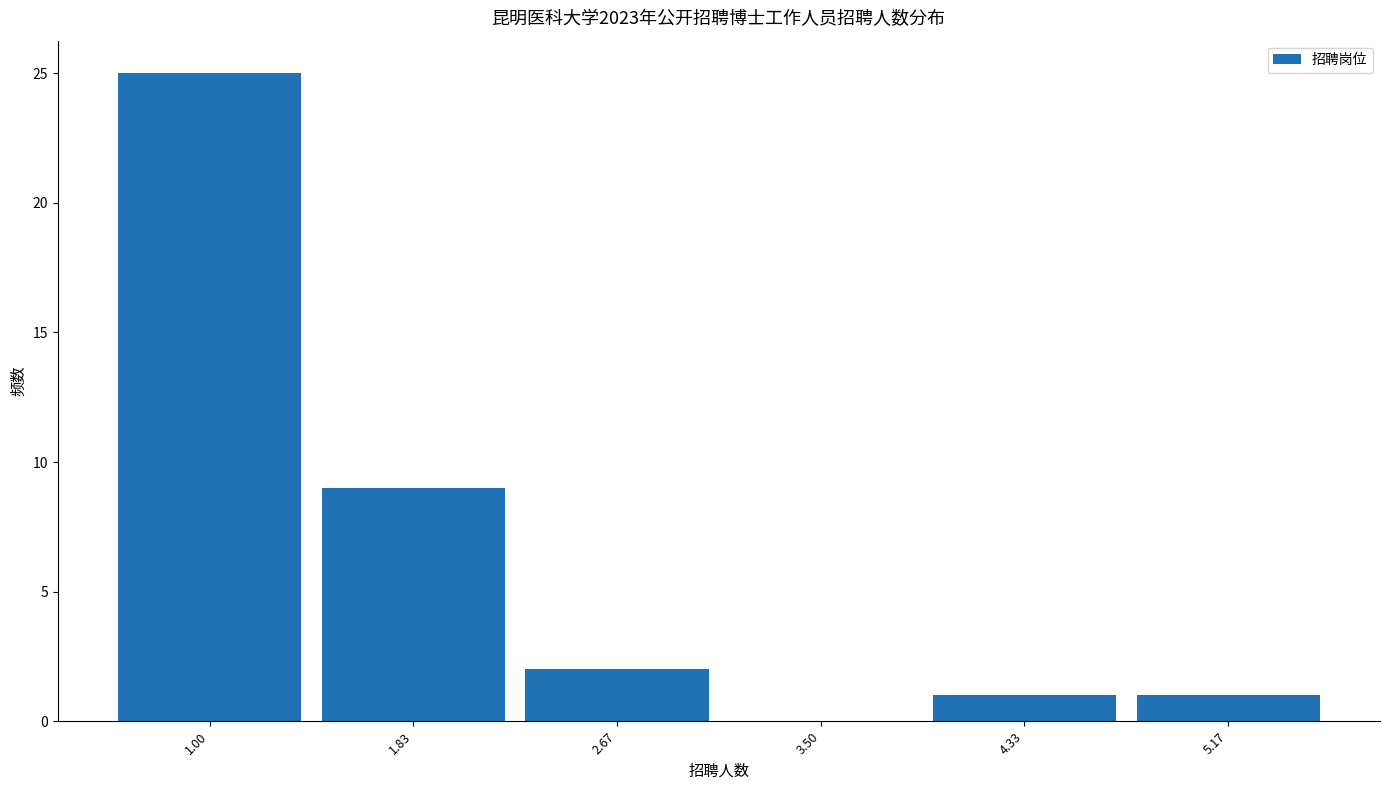

Reading left to right, list all the values displayed in this chart.

1.00=25	1.83=9	2.67=2	3.50=0	4.33=1	5.17=1